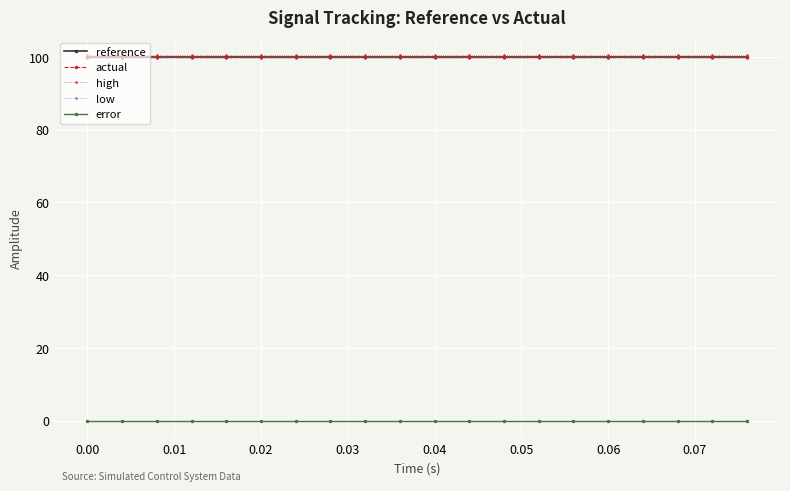

Is this an area chart (filled region under the line)?

No